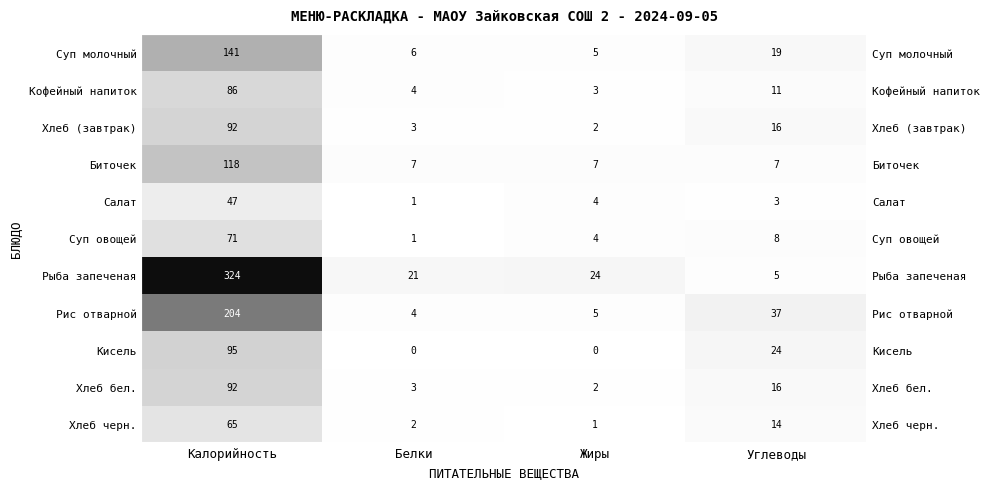

What is the spread (max minus min) of values at Калорийность?

277